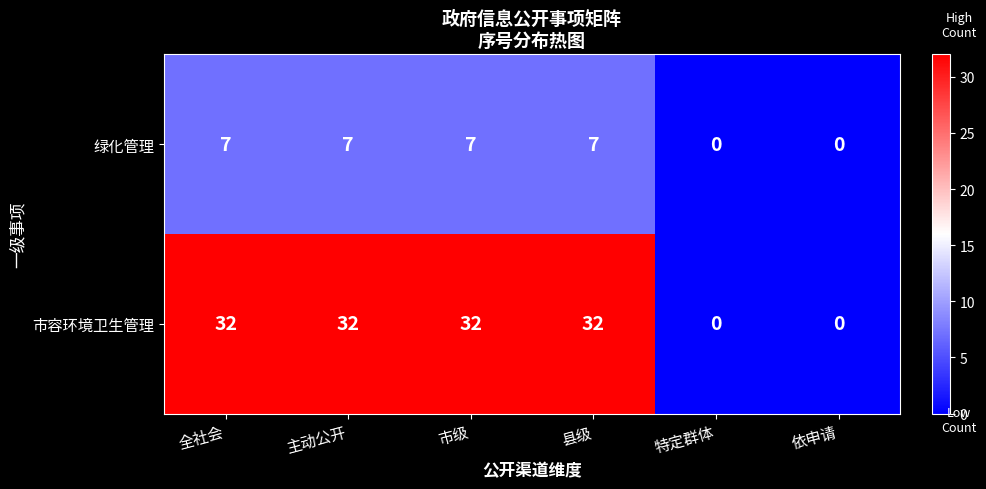

What is the difference between the maximum and second lowest values in the 市容环境卫生管理 series?

32